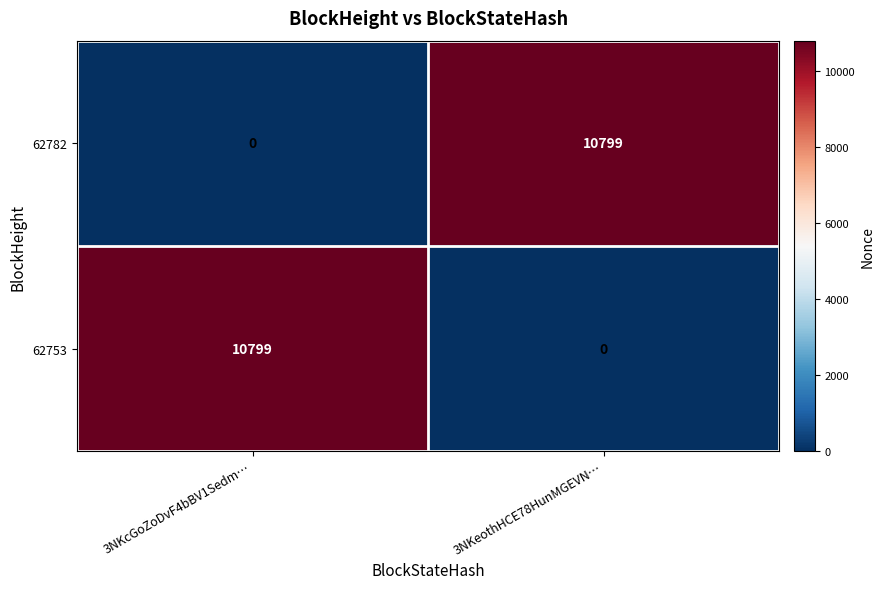

What is the average value of the 62753 series?

5400